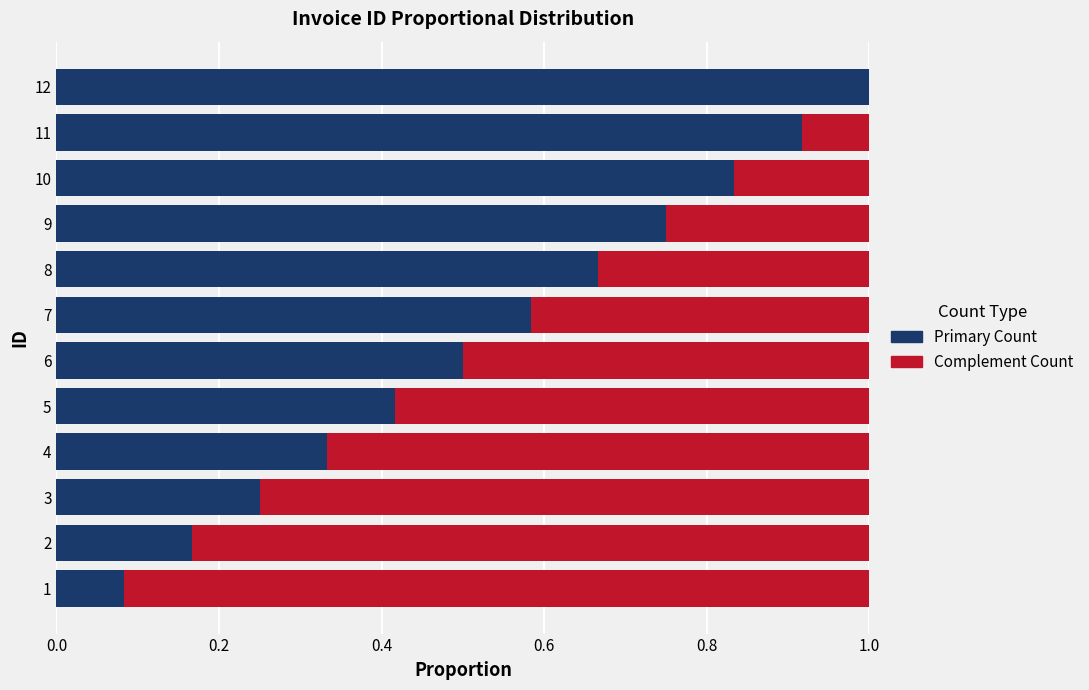

What is the total value across all series at 11?

1.0